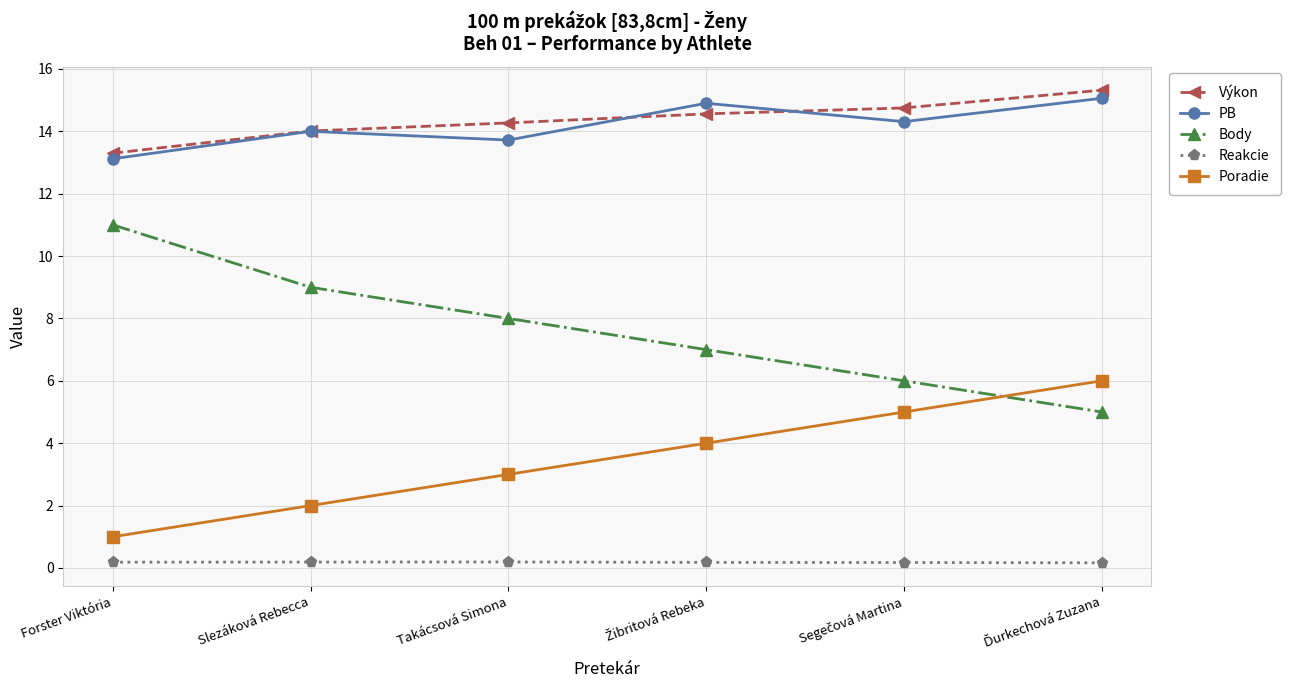

How many distinct data groups are displayed?

5